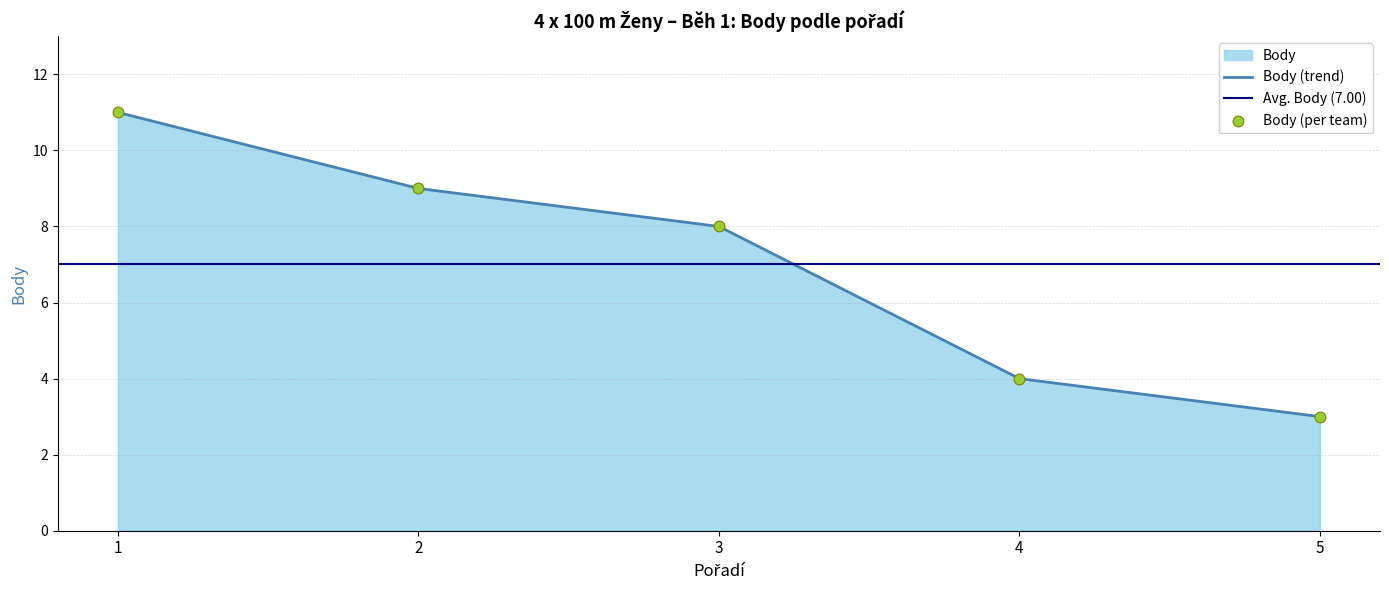

Between 4 and 2, which is larger?

2